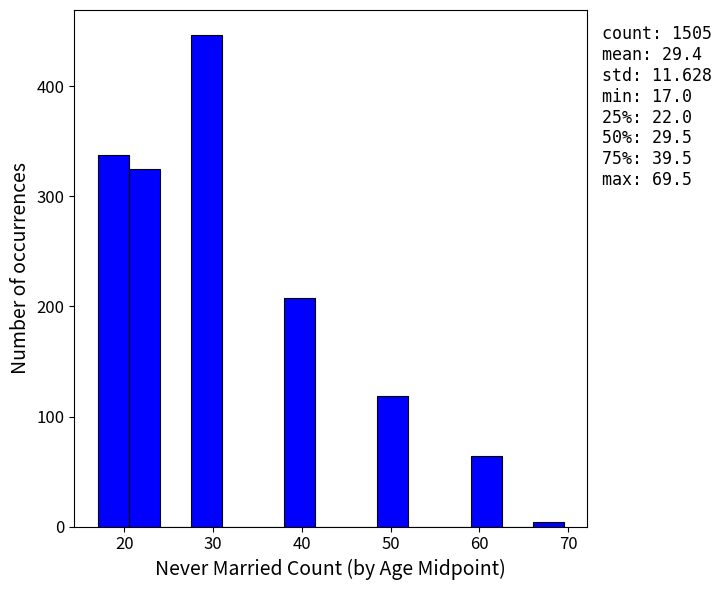

Around what value on the x-axis is the tallest bar? Give the approximate position of its centre, as read against the axis.

29